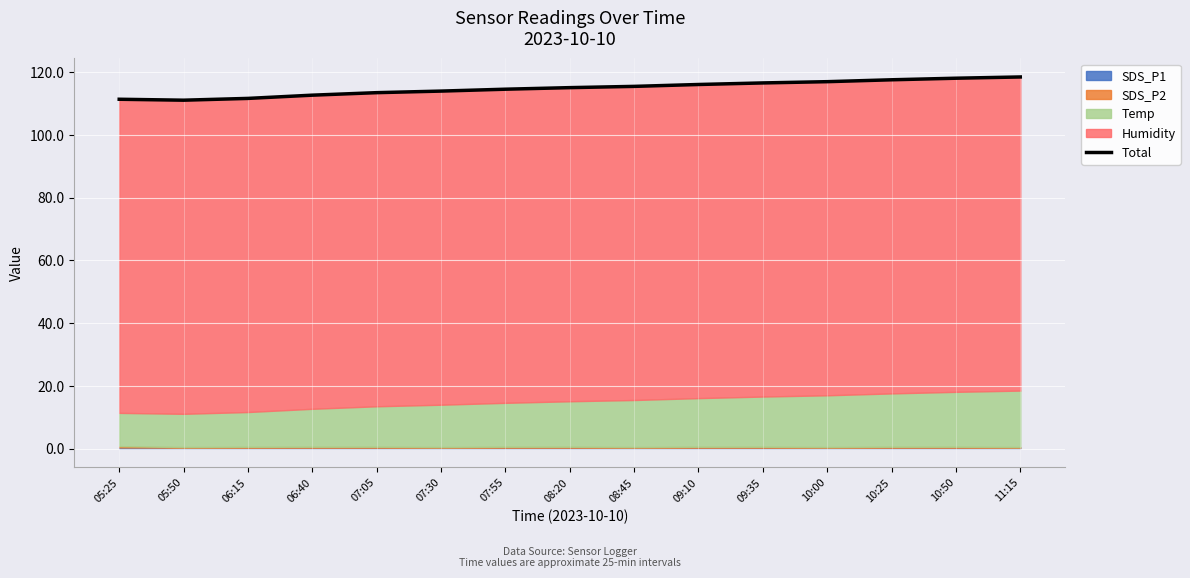

Reading right to left, transcribe all the data shown in this chart.

11:15=118.4	10:50=118.0	10:25=117.5	10:00=116.9	09:35=116.5	09:10=116.0	08:45=115.4	08:20=115.0	07:55=114.5	07:30=113.9	07:05=113.4	06:40=112.6	06:15=111.6	05:50=111.0	05:25=111.3